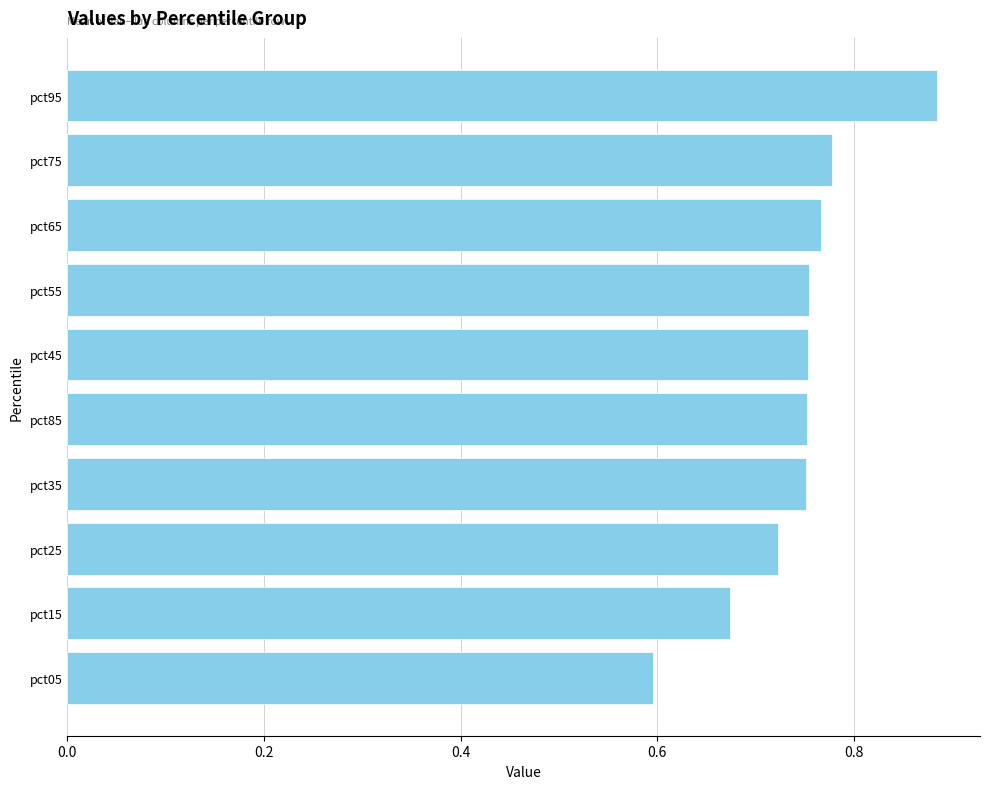

Count the values in the range 0 to 1.

10